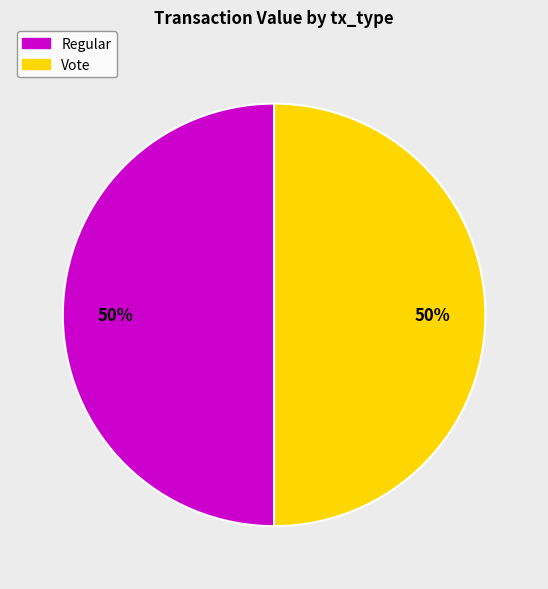

What percentage is the Vote slice, to the nearest percent?

50%